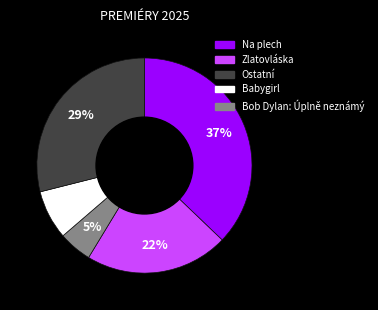

How many slices are in this pie chart?

5